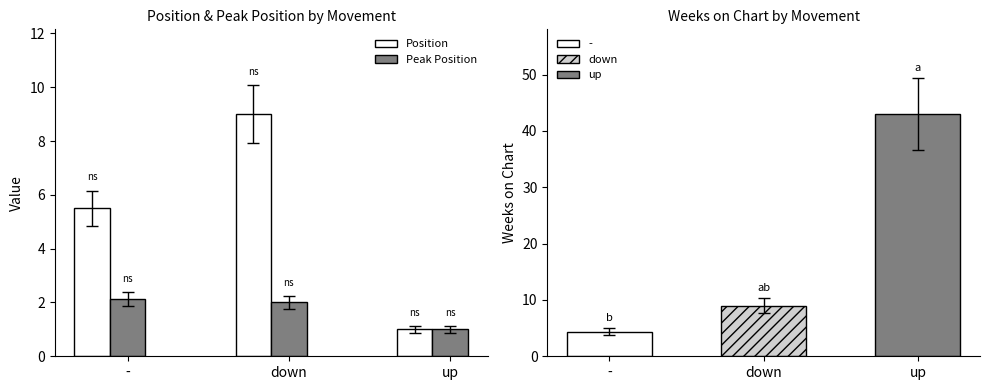

What value does the Peak Position series have at up?

1.0